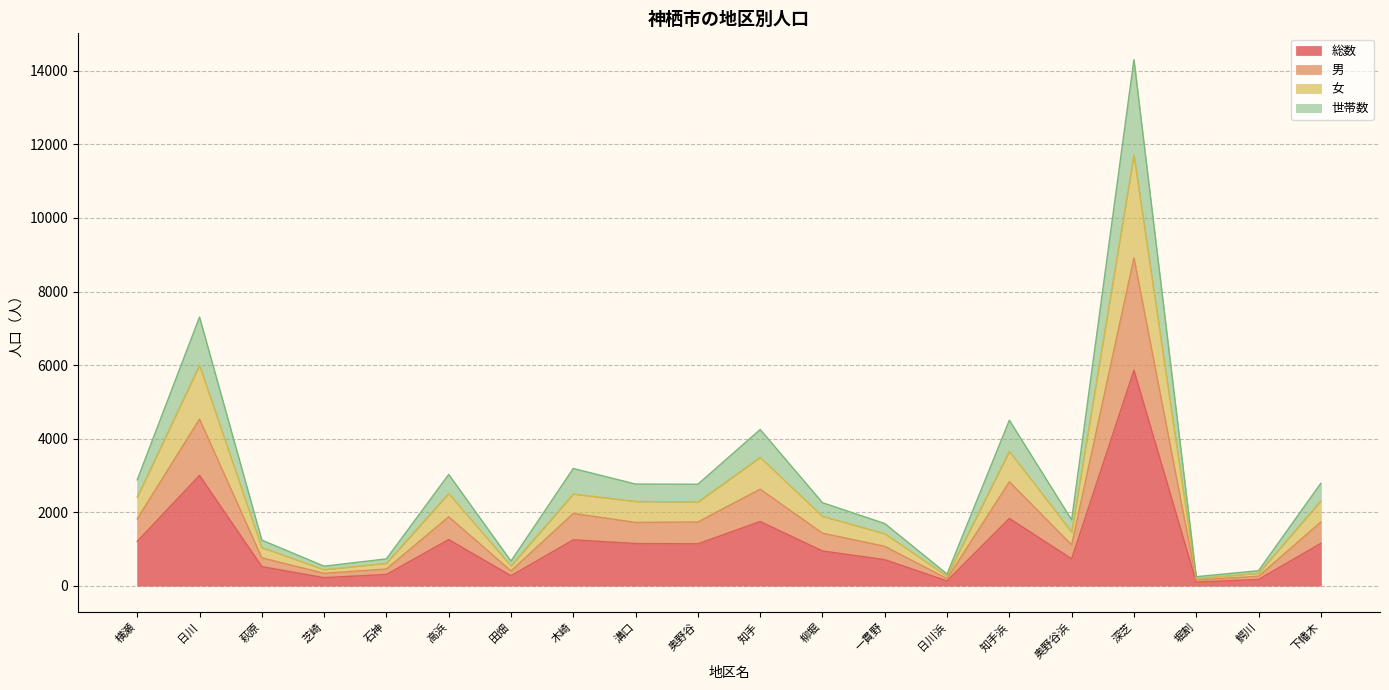

What are all the series names shown in the legend?

総数, 男, 女, 世帯数